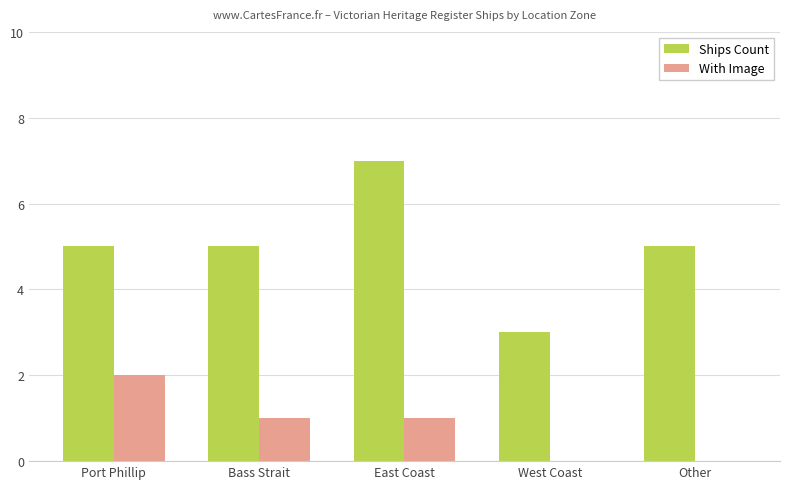

What is the total value across all series at Bass Strait?

6